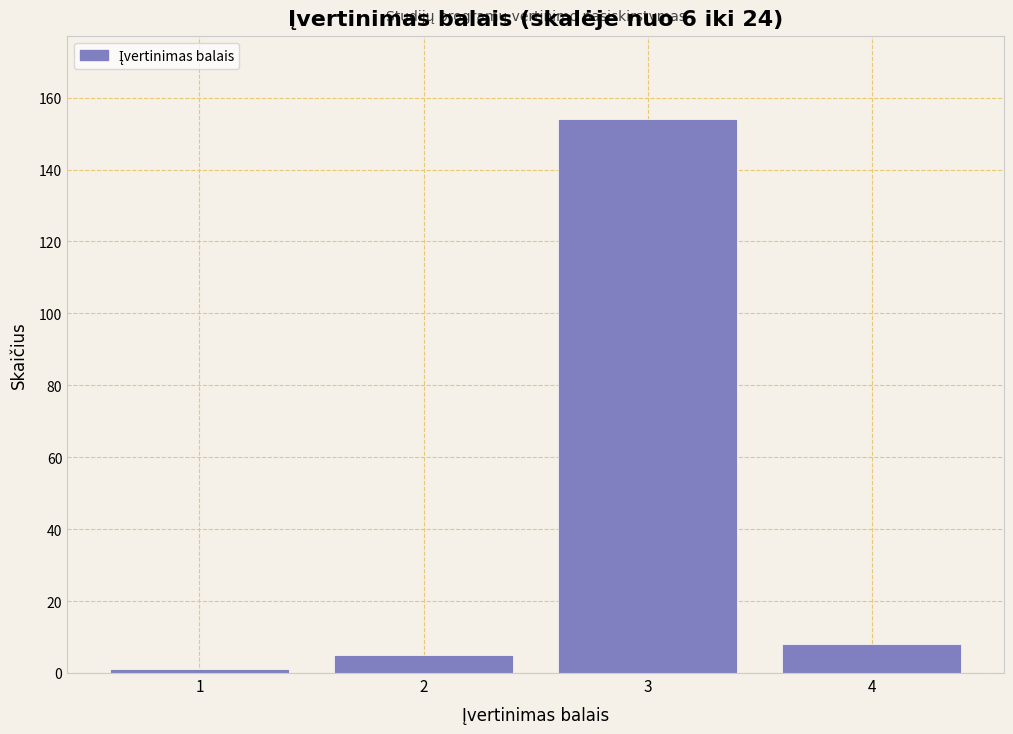

Reading right to left, what are all the values shown in this chart?

8	154	5	1